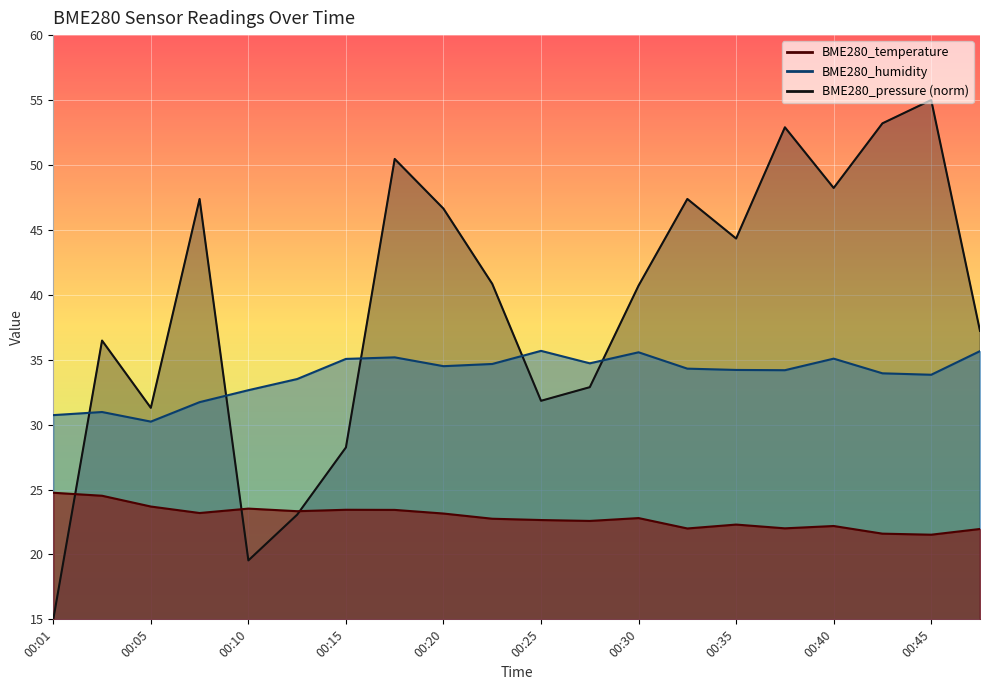

The BME280_pressure series shows 52.9 at 00:37. True or false?

True